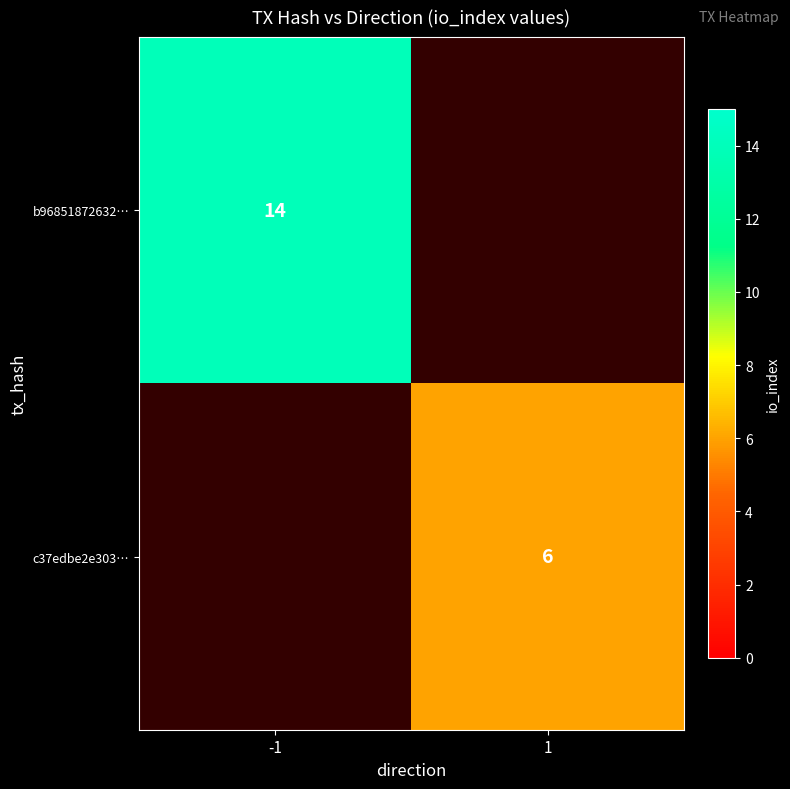

Between 1 and -1, which is larger?

-1